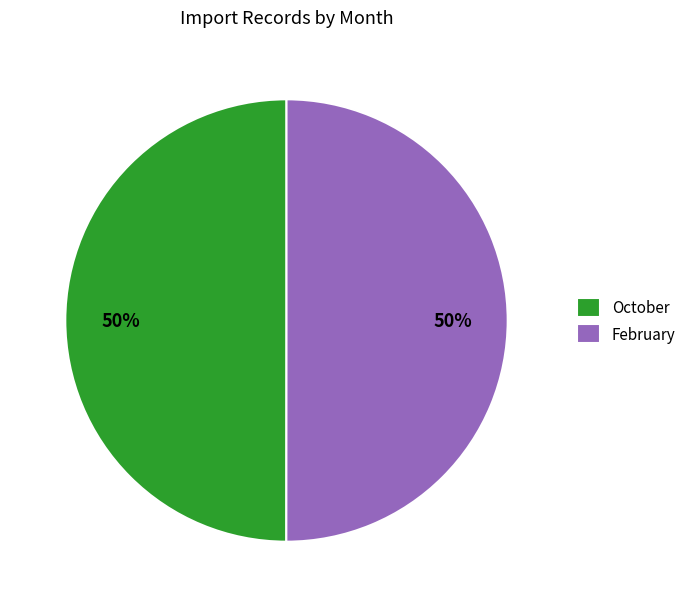

The October slice represents 50% of the pie. True or false?

True